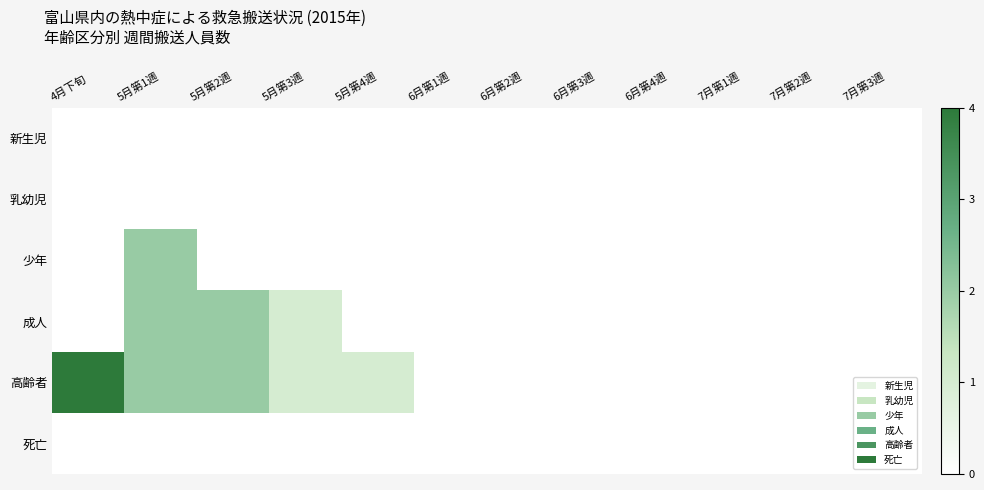

Between 6月第4週 and 6月第2週, which is larger?

6月第4週